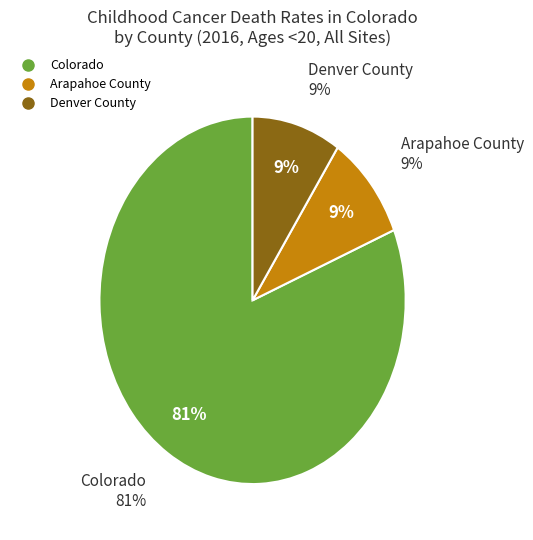

Does any single category account for the majority?

Yes